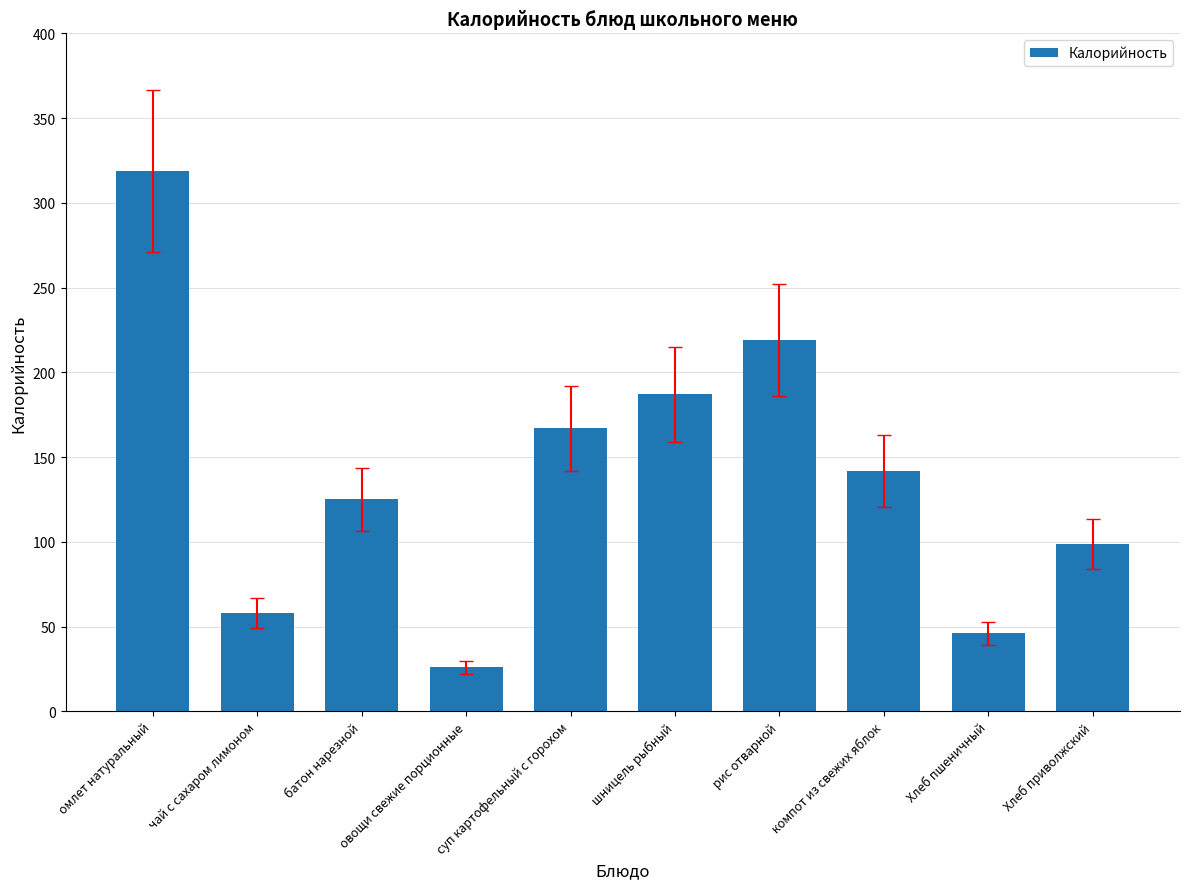

What is the value of the 2nd bar from the left?

58.0